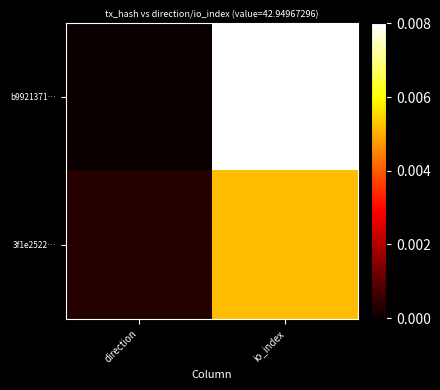

Rank the series by their maximum value, from highest to lowest.

b9921371…, 3f1e2522…